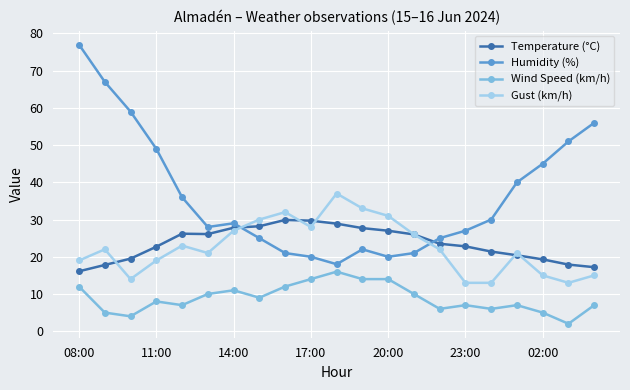

Is this an area chart (filled region under the line)?

No